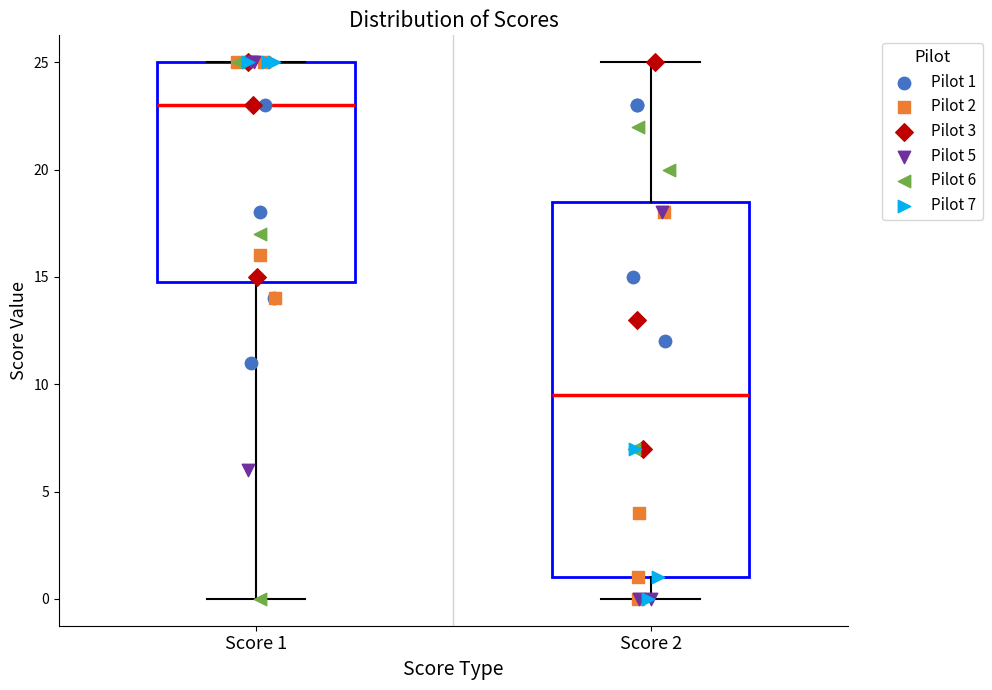

Where does the median line of the box for Score 1 sit on the y-axis? The values are not printed on the chart, so give them approximately, as read against the axis.

23.0